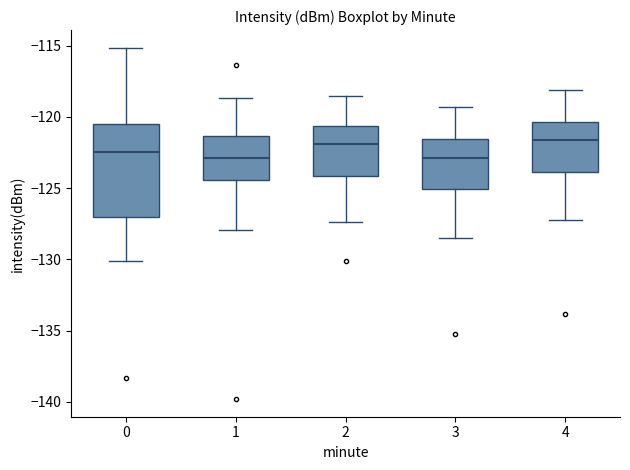

Where does the upper whisker of the box at x = 2 end on the y-axis? The values are not printed on the chart, so give them approximately, as read against the axis.

-118.5